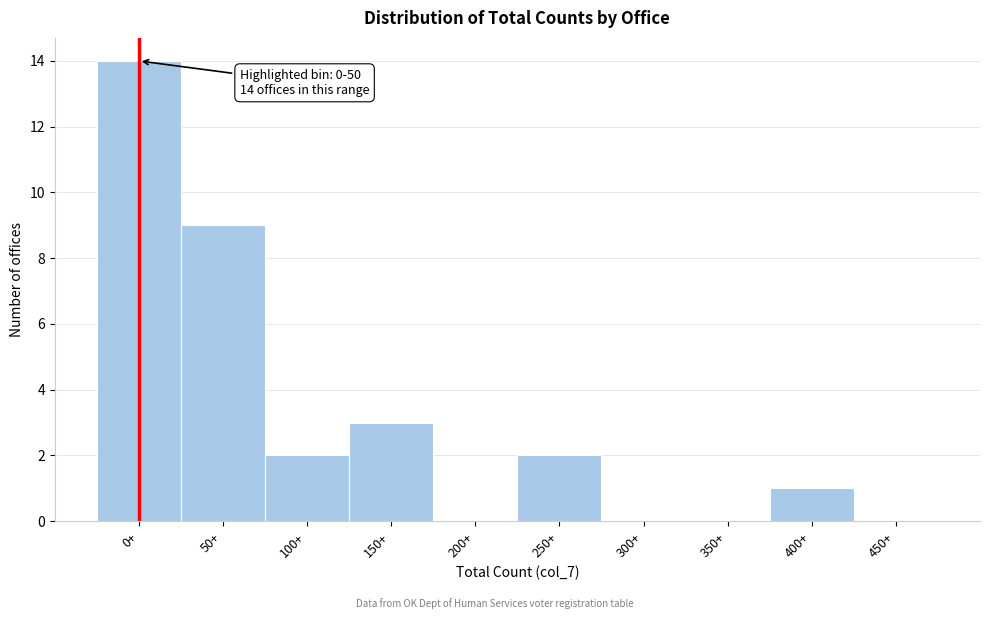

Reading right to left, transcribe all the data shown in this chart.

450+=0	400+=1	350+=0	300+=0	250+=2	200+=0	150+=3	100+=2	50+=9	0+=14